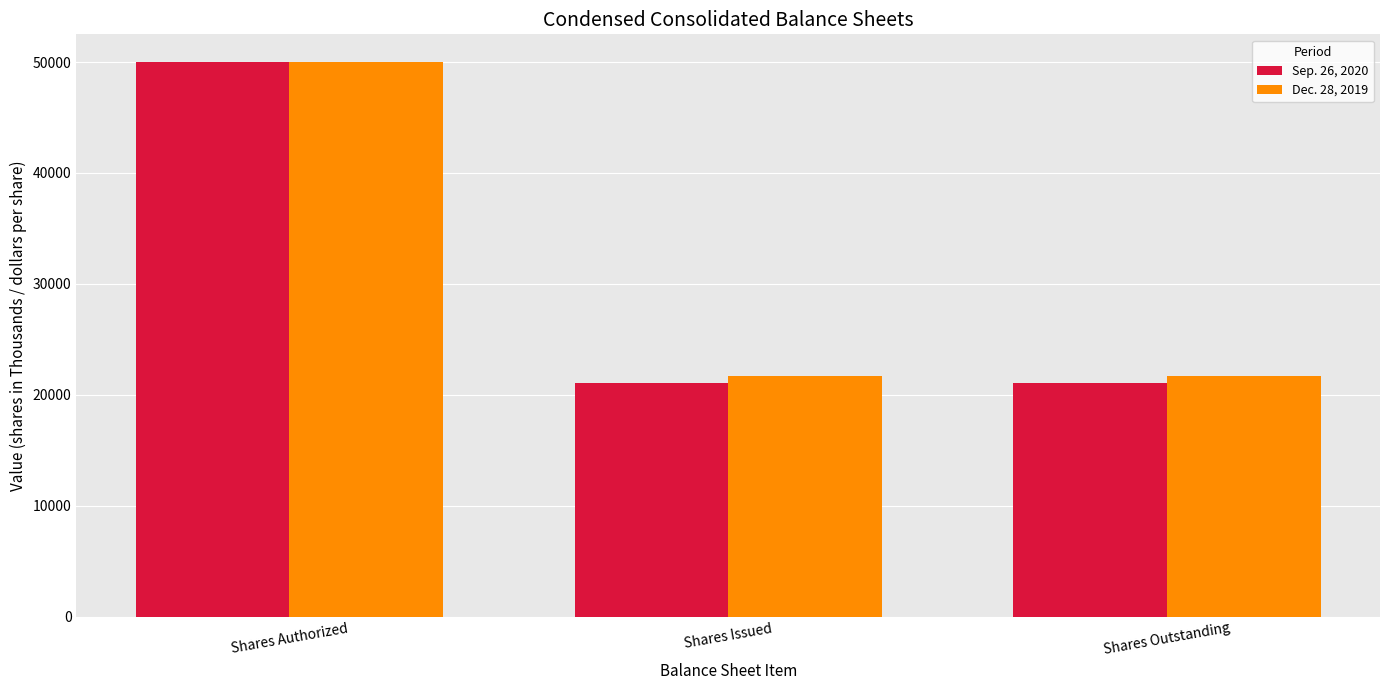

What position from the left is Shares Issued?

2